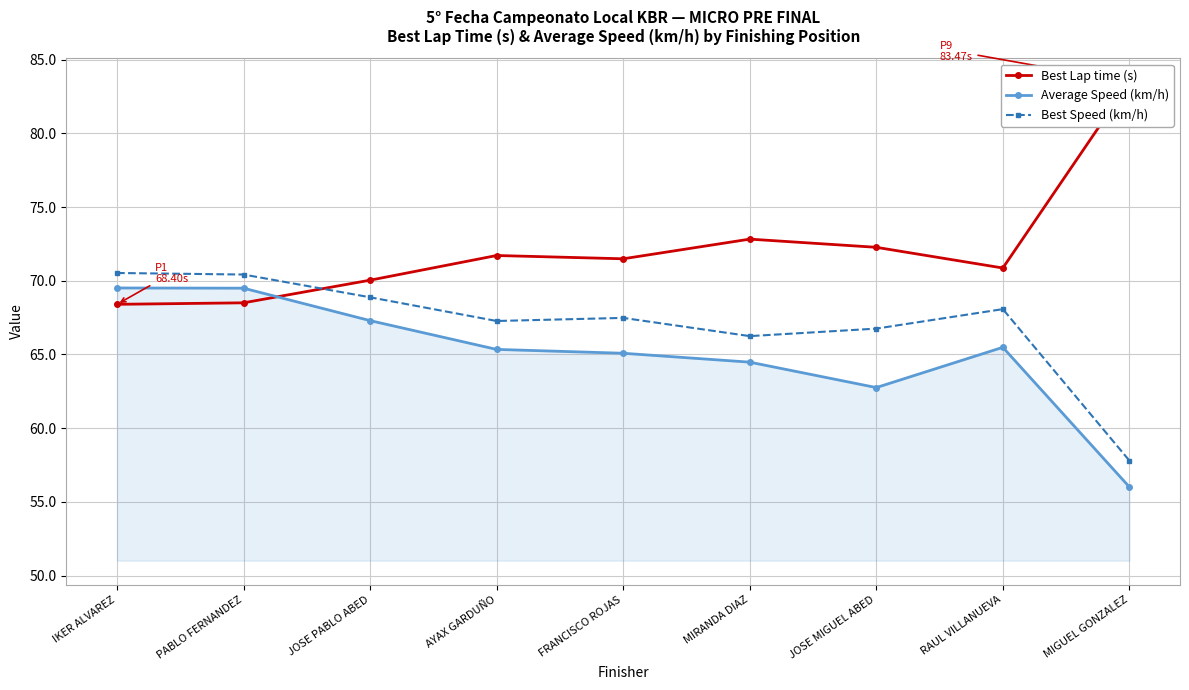

How many interior local peaks does the Best Speed (km/h) series have?

2